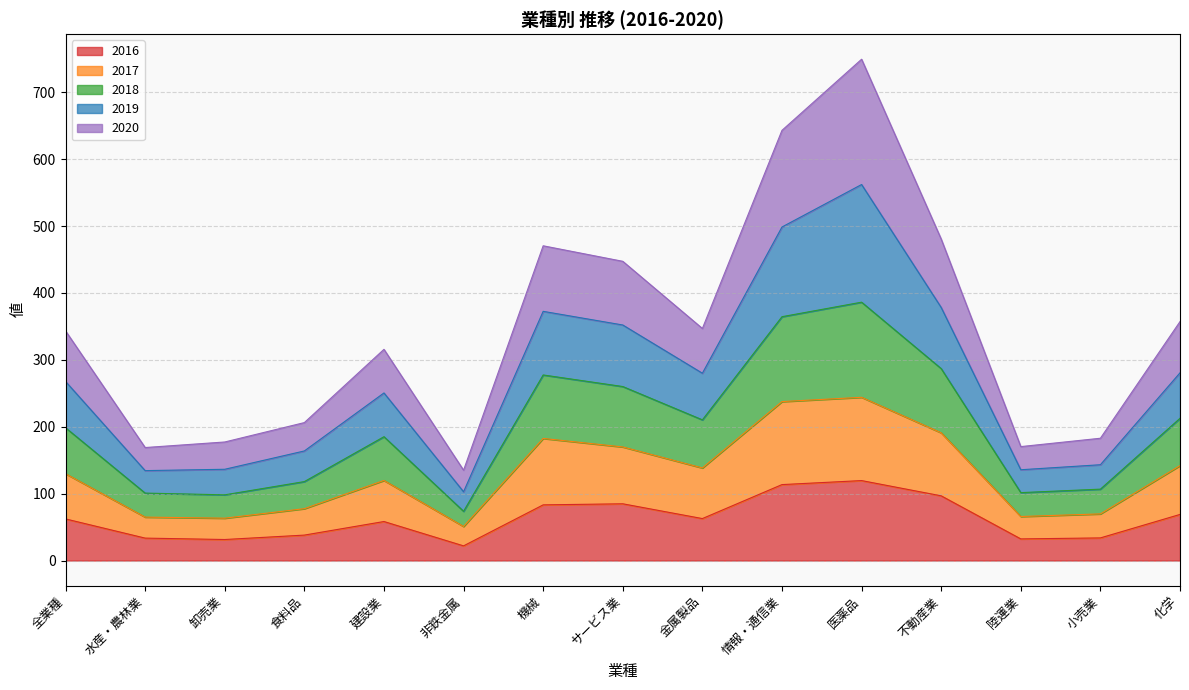

True or false: 2018 and 2017 cross at least once.

False